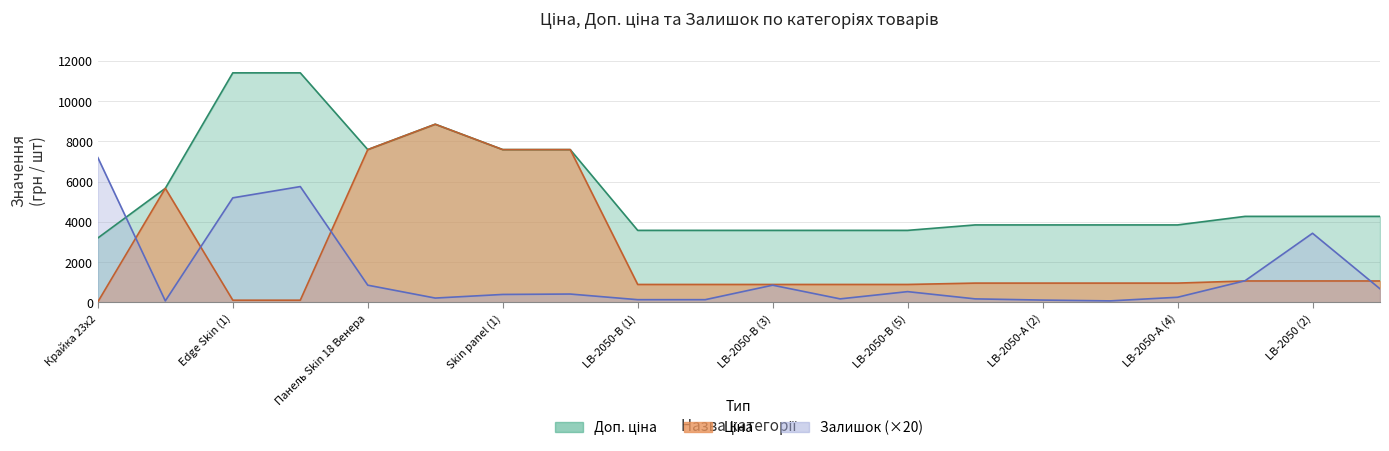

Between 3 and 8, which series saw the biggest shift?

Доп. ціна